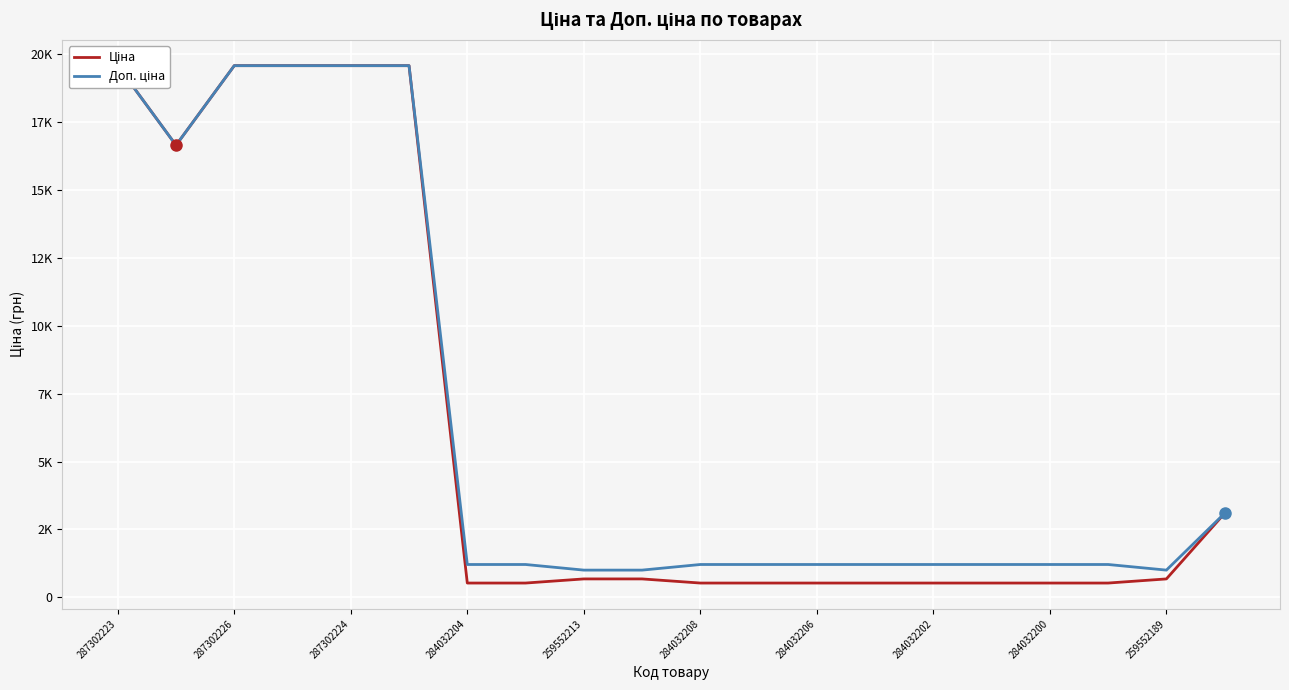

What is the label of the 5th point from the right?

15